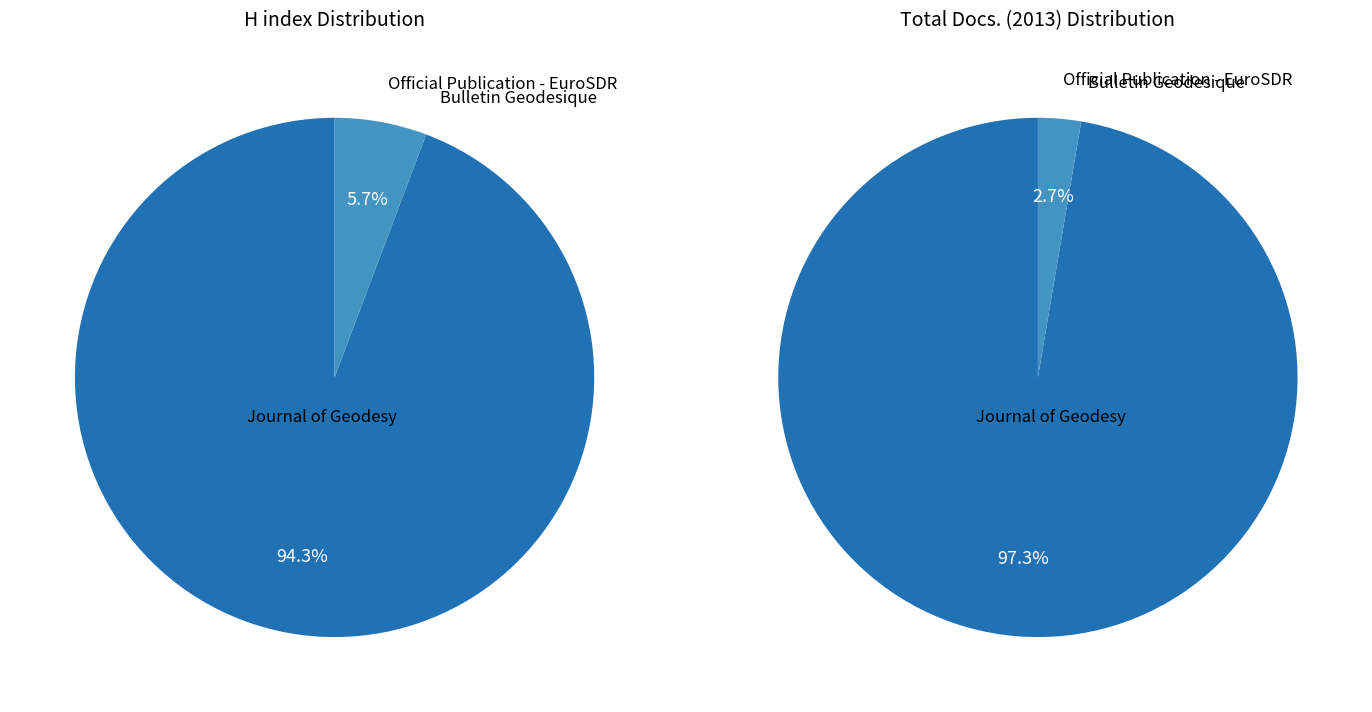

To the nearest percent, what portion does Official Publication - EuroSDR represent?

3%